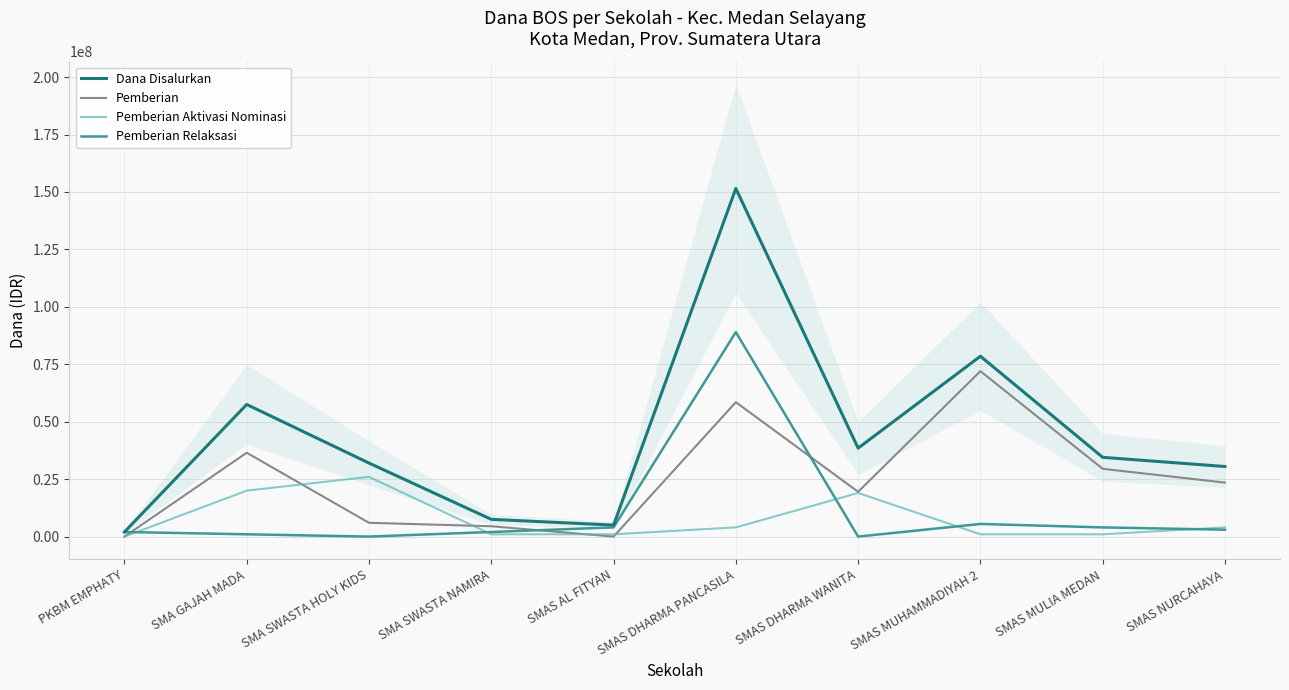

What is the label of the 4th point from the left?

SMA SWASTA NAMIRA